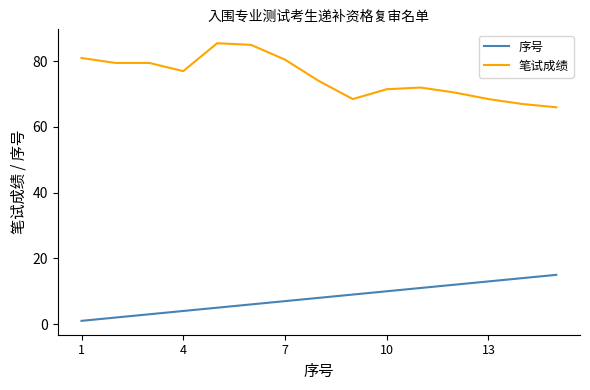

What is the difference between the maximum and minimum values in the 笔试成绩 series?

19.5